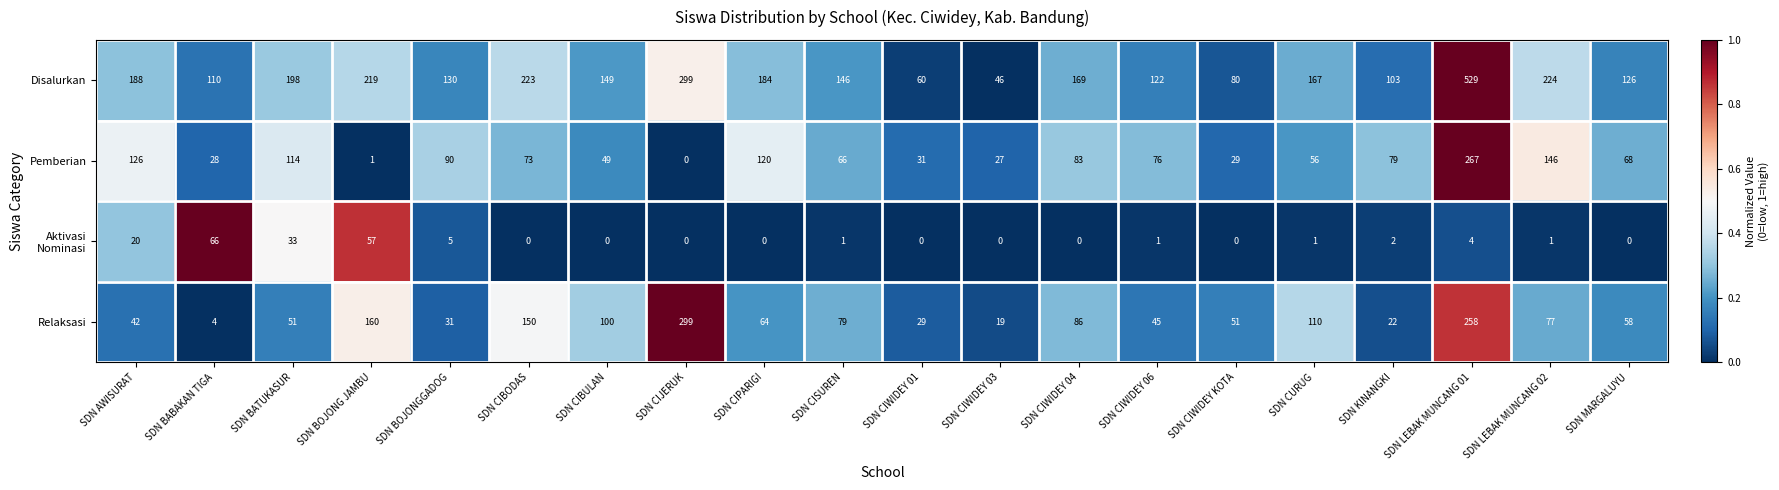

Read the Disalurkan value at SDN KINANGKI.

103